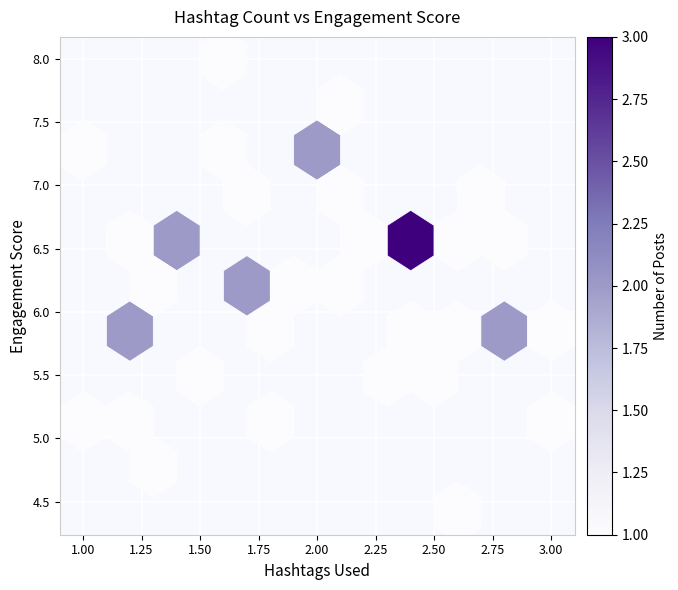

What is the range of X values (max minus min)?

2.0